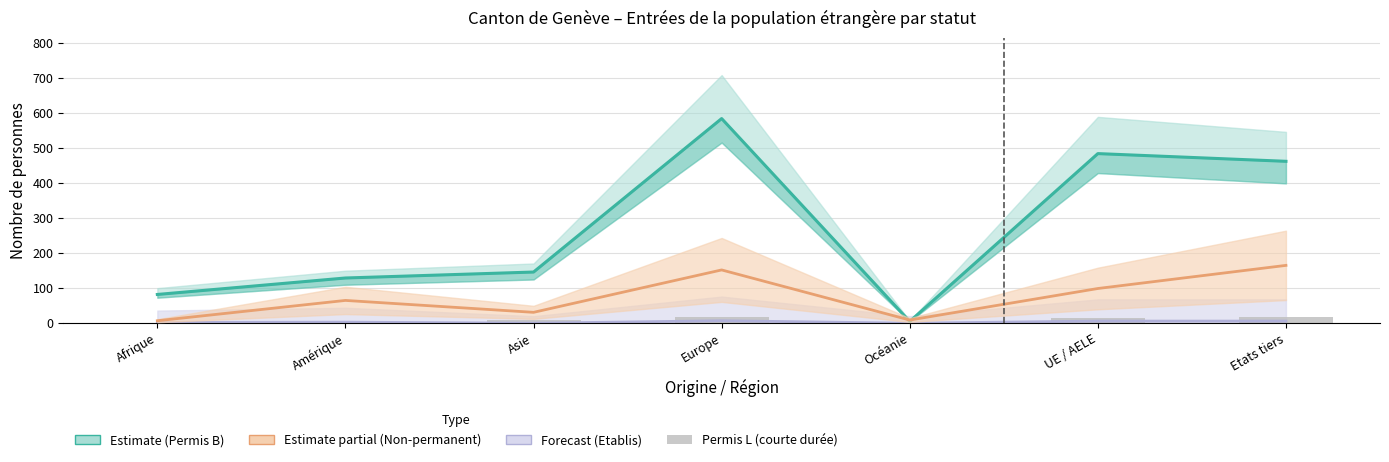

Are the bars horizontal?

No